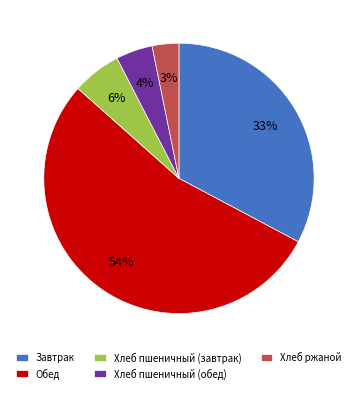

Does Обед account for over 50% of the chart?

Yes